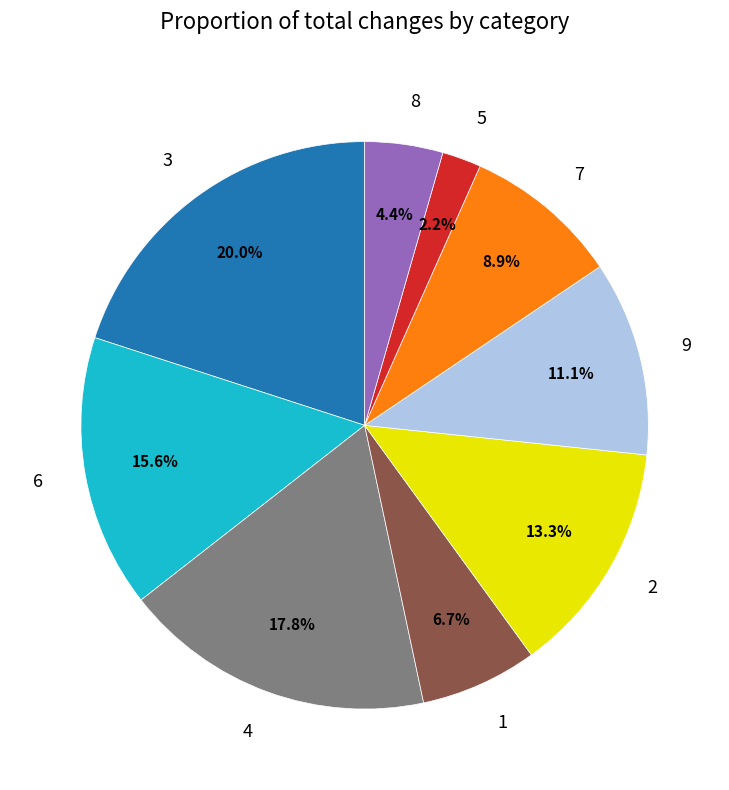

How many segments does this pie chart have?

9